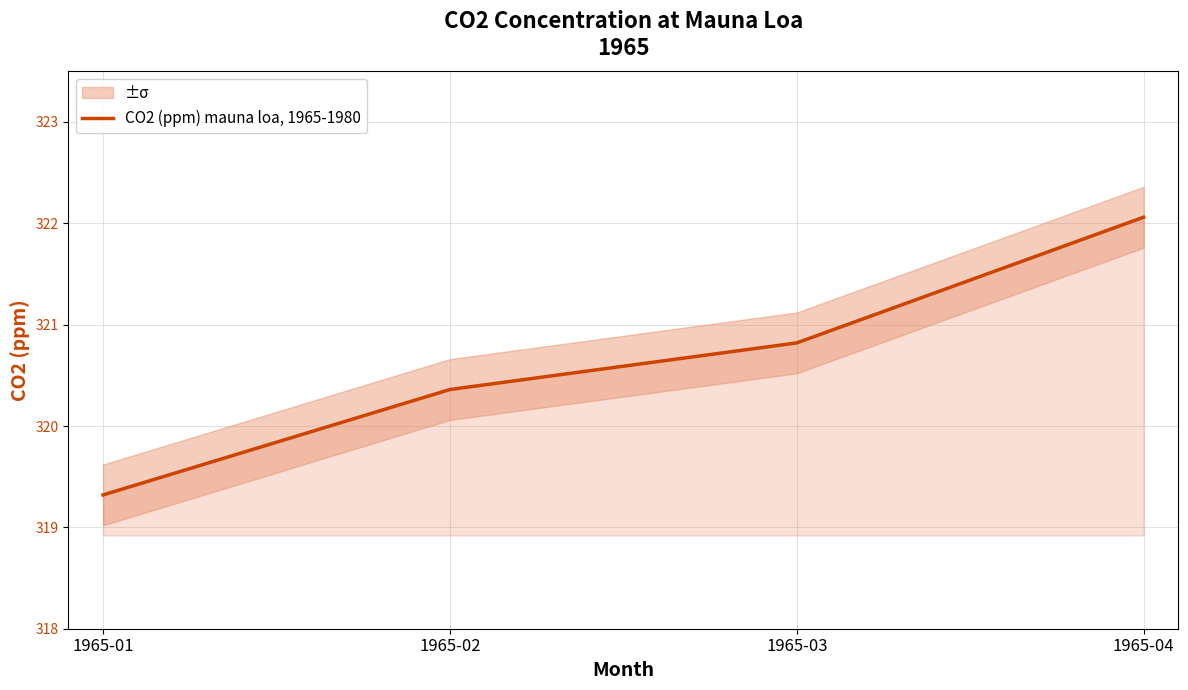

Between 1965-02 and 1965-01, which is larger?

1965-02